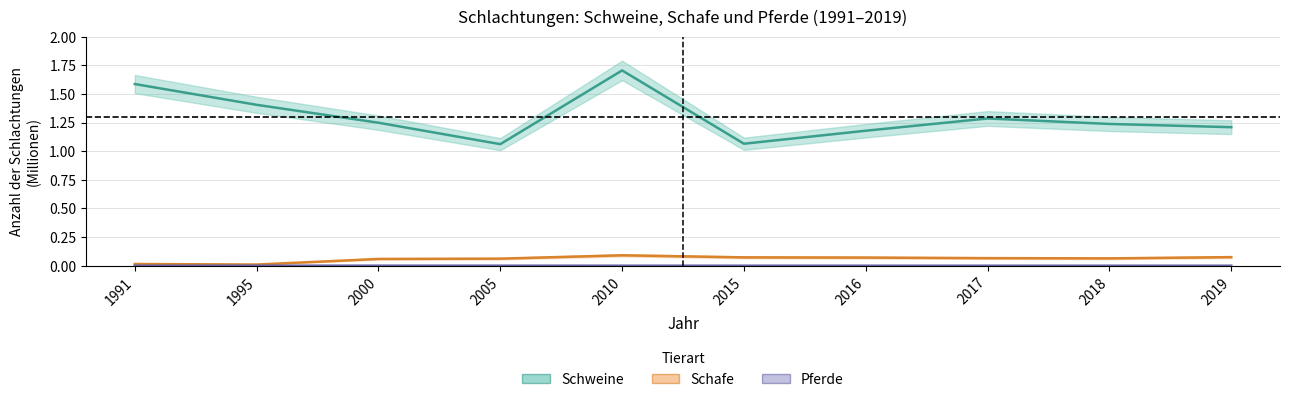

At which category does Schweine reach its first local valley?

2005